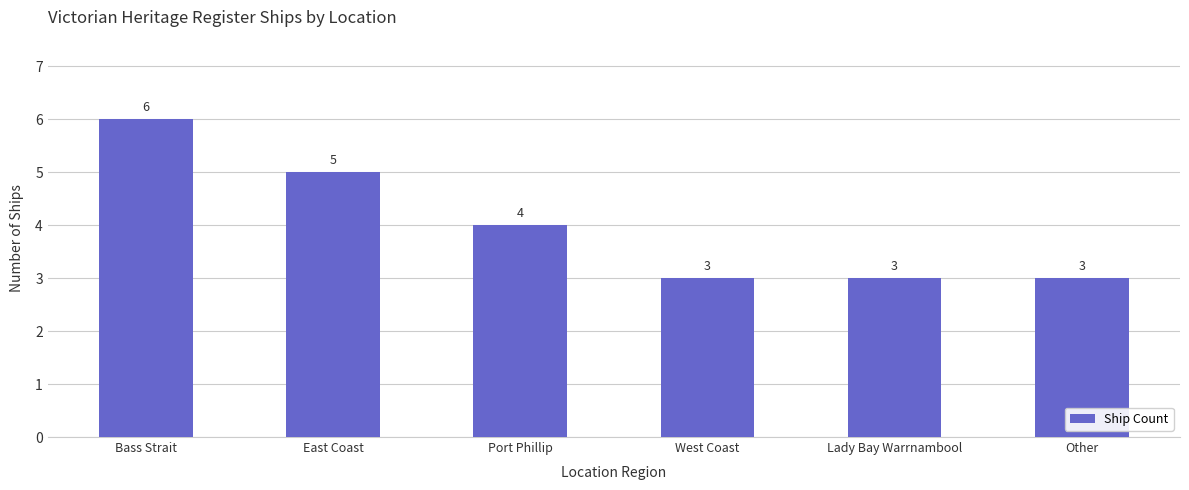

What is the label of the 2nd bar from the left?

East Coast